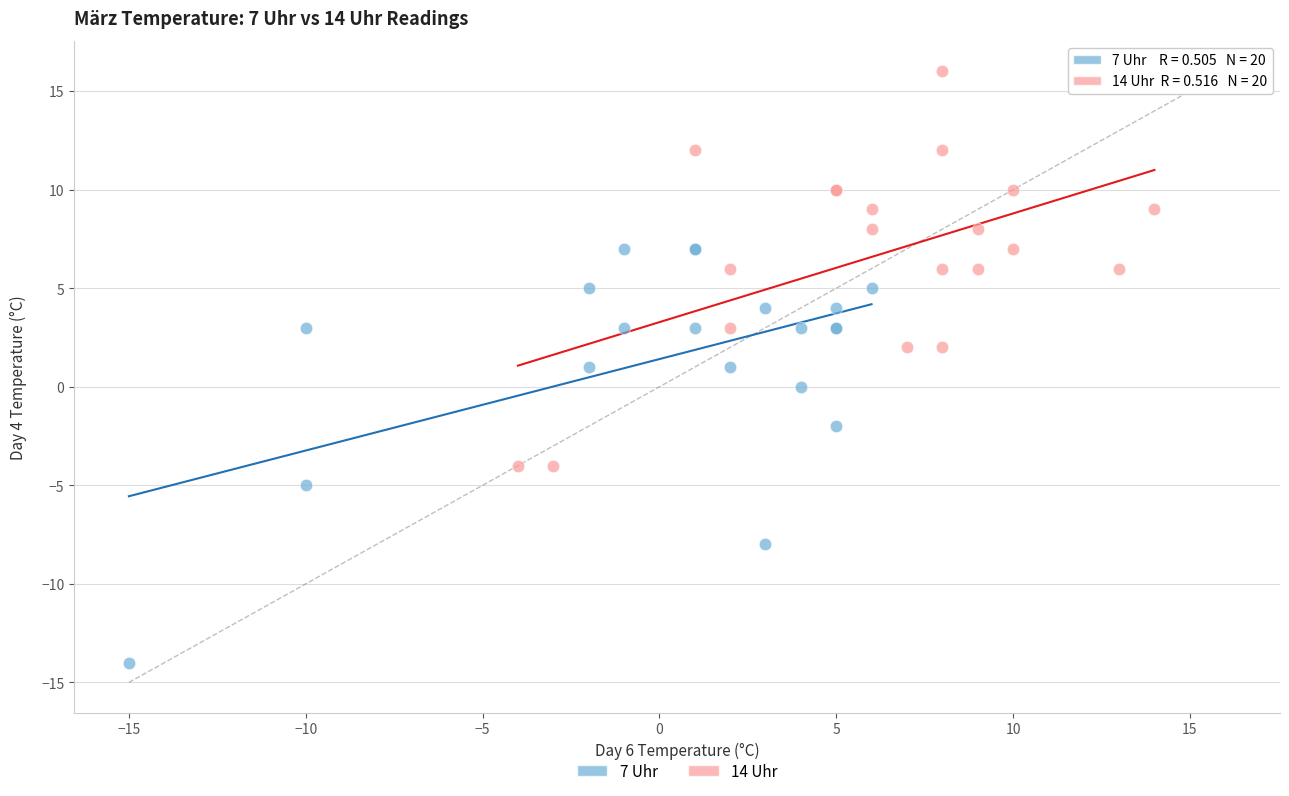

Which series contains the lowest Y value?

7 Uhr